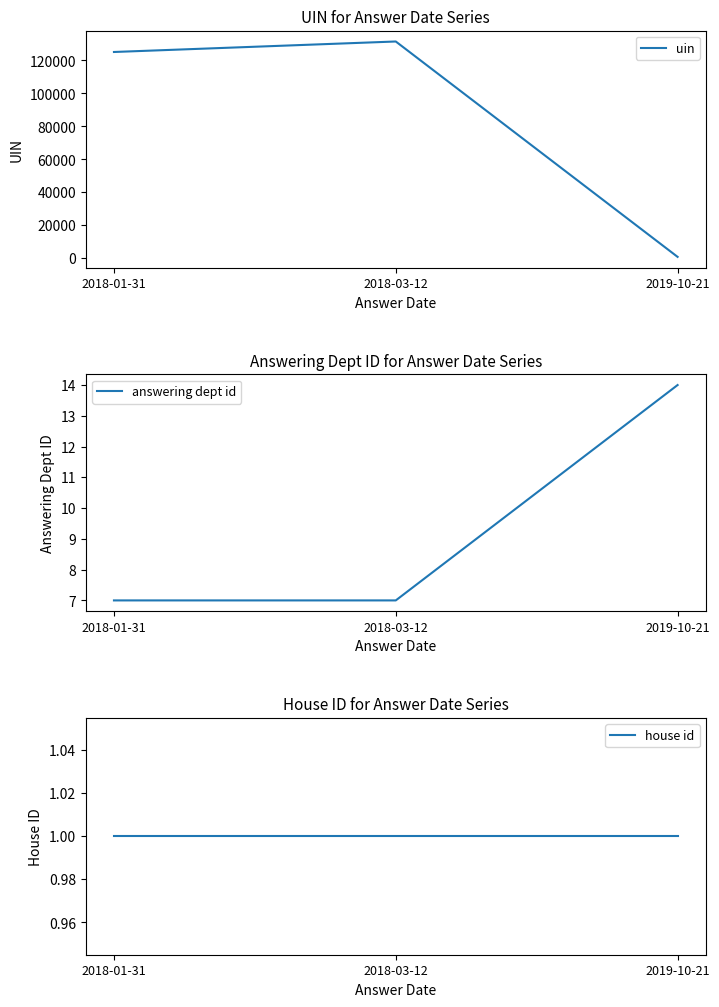

The value of uin at 2018-01-31 is 49673. True or false?

False